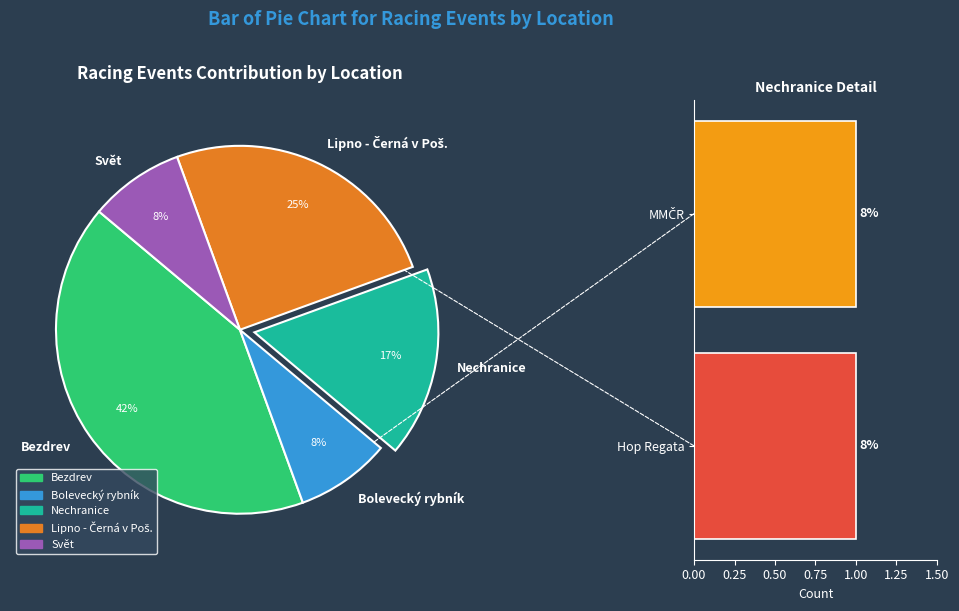

How many segments does this pie chart have?

5